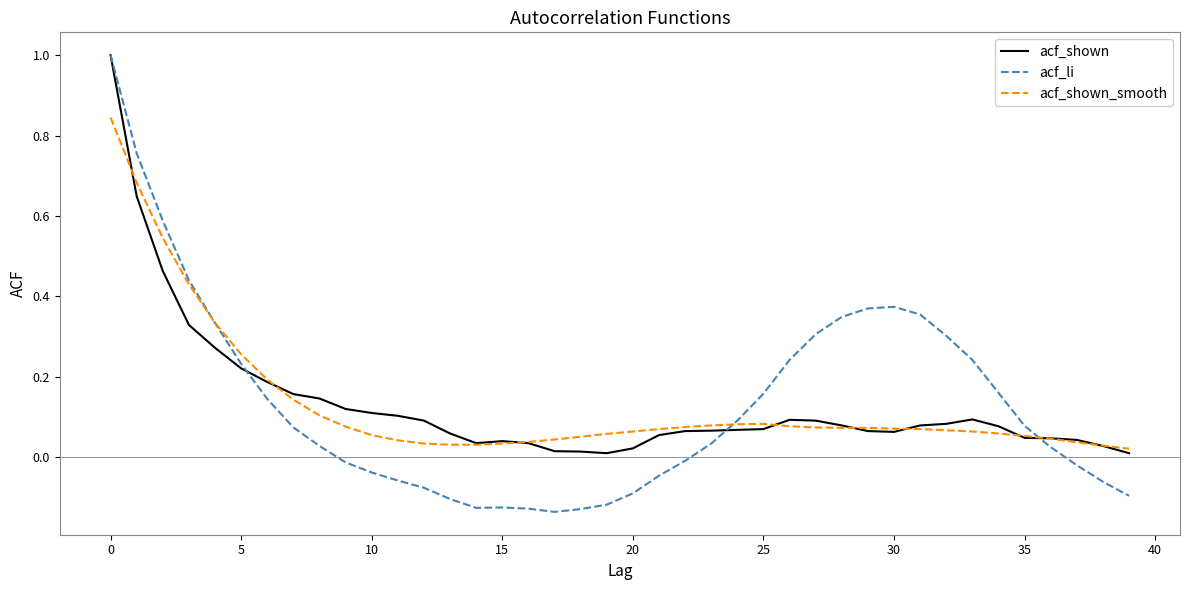

List the series in order of their overall mean, lowest first.

acf_shown_smooth, acf_shown, acf_li